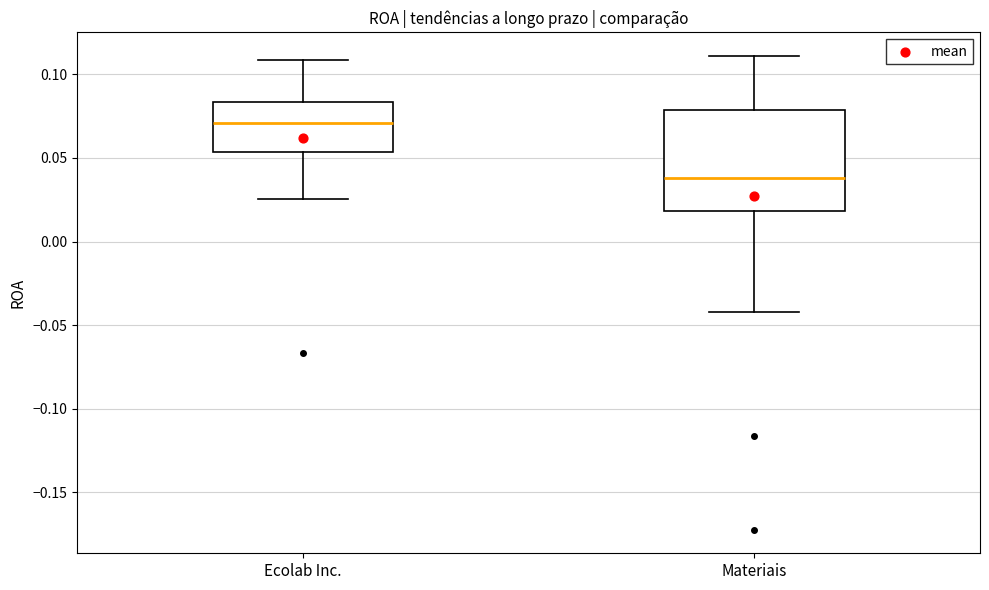

Where is the lower edge of the box for Materiais on the y-axis? The values are not printed on the chart, so give them approximately, as read against the axis.

0.020